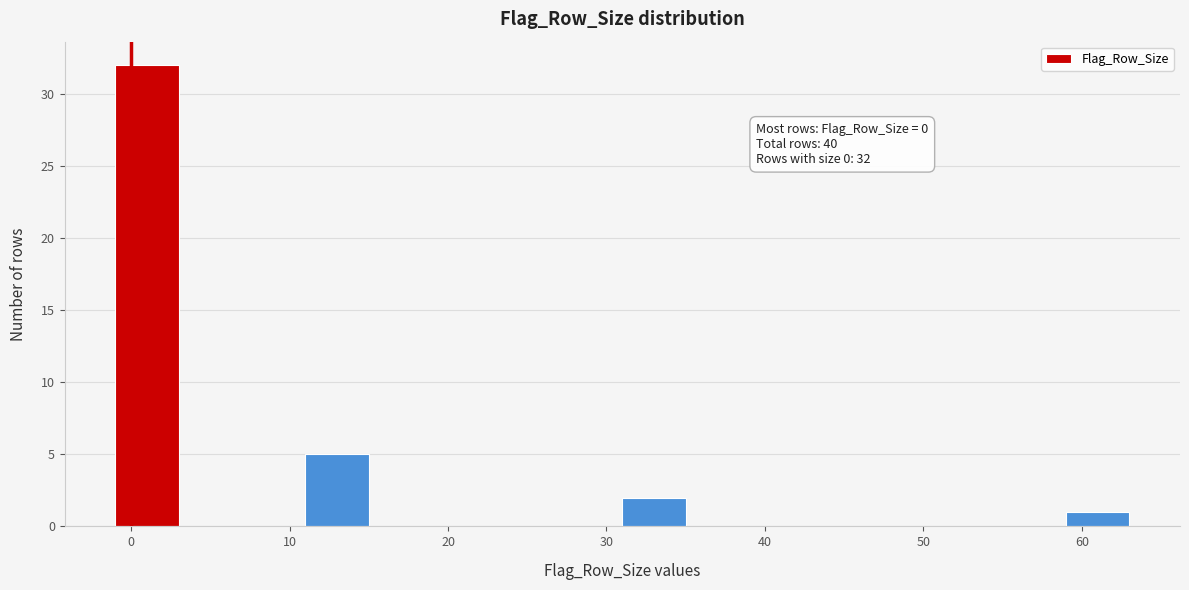

Which range on the x-axis has the tallest bar?

-1 to 3